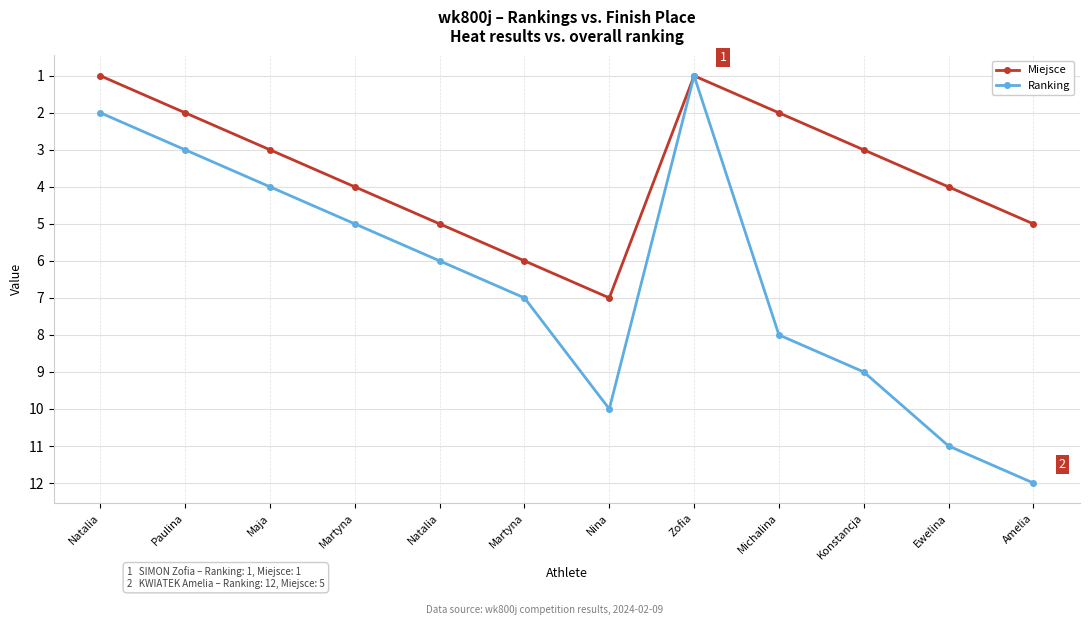

True or false: Miejsce has a value of 2 at Ewelina.

False